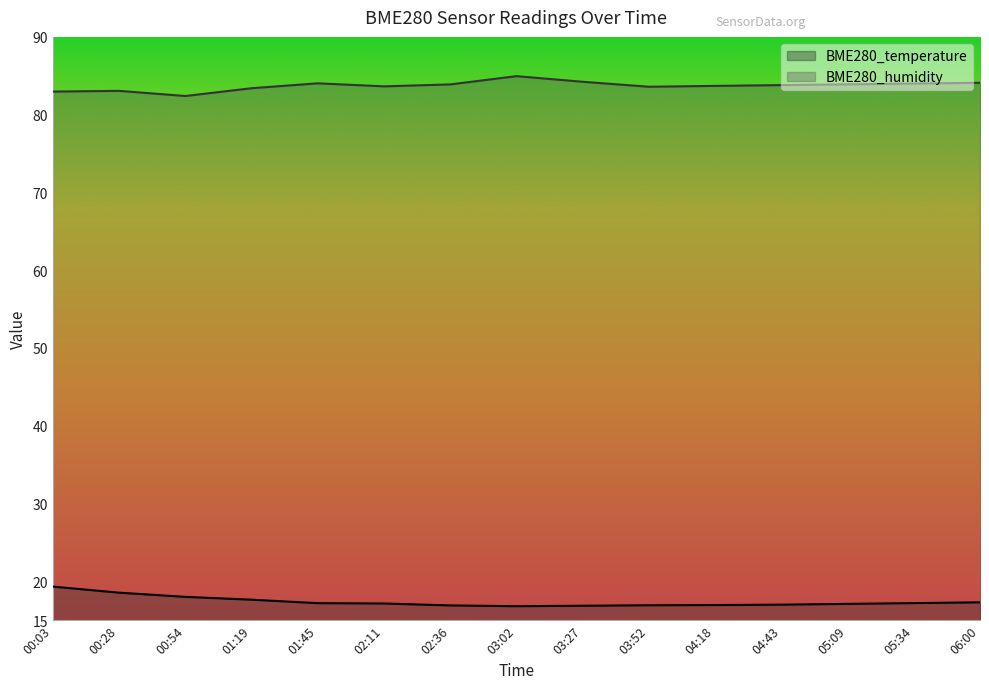

At how many categories does at least one series exceed 57?

15